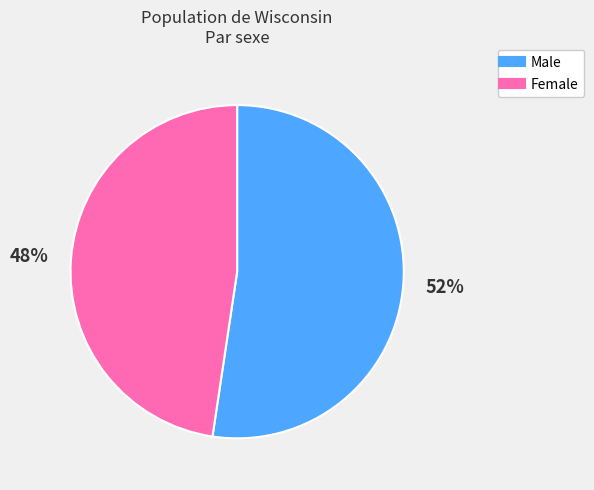

Is the sum of Male and Female greater than half?

Yes